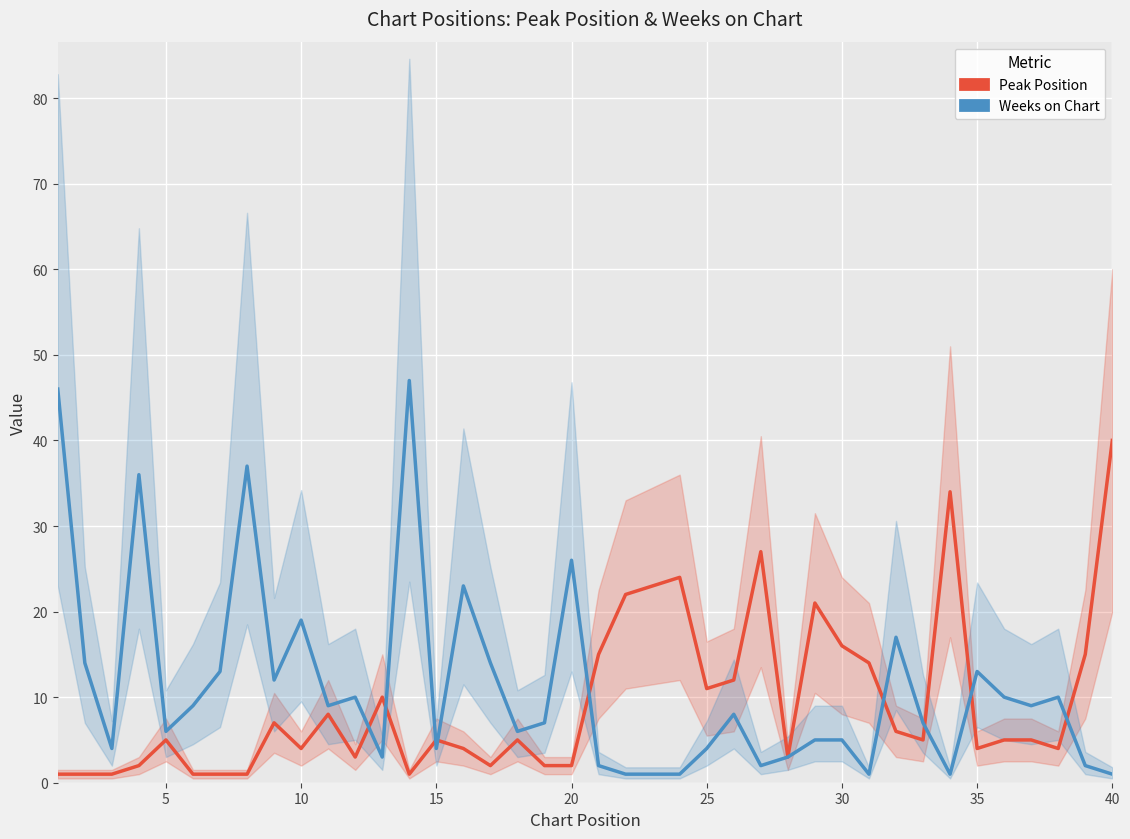

Rank the categories by Weeks on Chart value from lowest to highest.

21, 22, 23, 30, 33, 39, 20, 26, 38, 12, 27, 10, 14, 24, 28, 29, 20, 17, 18, 32, 25, 25, 10, 36, 11, 35, 37, 40, 30, 34, 5, 16, 31, 9, 15, 19, 15, 35, 0, 13